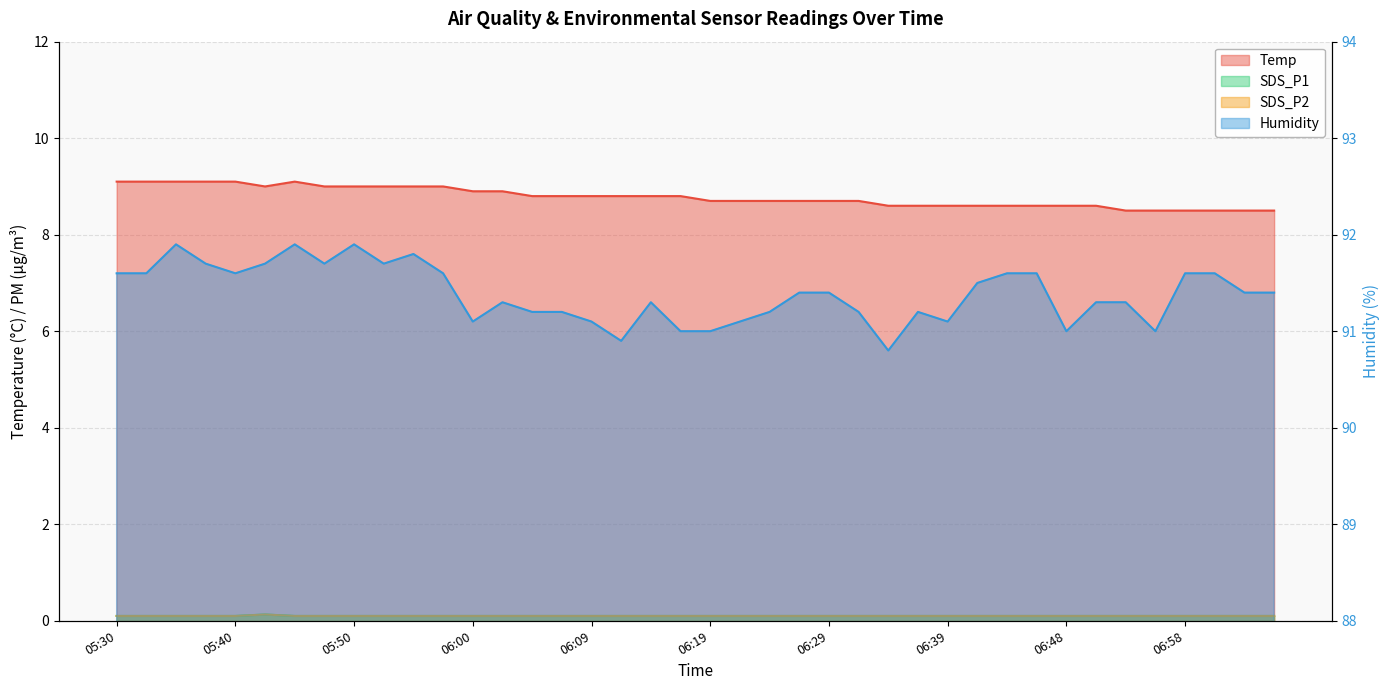

Reading left to right, list all the values displayed in this chart.

Temp: 05:30=9.1	05:33=9.1	05:35=9.1	05:38=9.1	05:40=9.1	05:42=9.0	05:45=9.1	05:47=9.0	05:50=9.0	05:52=9.0	05:55=9.0	05:57=9.0	06:00=8.9	06:02=8.9	06:04=8.8	06:07=8.8	06:09=8.8	06:12=8.8	06:14=8.8	06:17=8.8	06:19=8.7	06:22=8.7	06:24=8.7	06:26=8.7	06:29=8.7	06:31=8.7	06:34=8.6	06:36=8.6	06:39=8.6	06:41=8.6	06:43=8.6	06:46=8.6	06:48=8.6	06:51=8.6	06:53=8.5	06:56=8.5	06:58=8.5	07:00=8.5	07:03=8.5	07:05=8.5
Humidity: 05:30=91.6	05:33=91.6	05:35=91.9	05:38=91.7	05:40=91.6	05:42=91.7	05:45=91.9	05:47=91.7	05:50=91.9	05:52=91.7	05:55=91.8	05:57=91.6	06:00=91.1	06:02=91.3	06:04=91.2	06:07=91.2	06:09=91.1	06:12=90.9	06:14=91.3	06:17=91.0	06:19=91.0	06:22=91.1	06:24=91.2	06:26=91.4	06:29=91.4	06:31=91.2	06:34=90.8	06:36=91.2	06:39=91.1	06:41=91.5	06:43=91.6	06:46=91.6	06:48=91.0	06:51=91.3	06:53=91.3	06:56=91.0	06:58=91.6	07:00=91.6	07:03=91.4	07:05=91.4
SDS_P1: 05:30=0.1	05:33=0.1	05:35=0.1	05:38=0.1	05:40=0.1	05:42=0.1	05:45=0.1	05:47=0.1	05:50=0.1	05:52=0.1	05:55=0.1	05:57=0.1	06:00=0.1	06:02=0.1	06:04=0.1	06:07=0.1	06:09=0.1	06:12=0.1	06:14=0.1	06:17=0.1	06:19=0.1	06:22=0.1	06:24=0.1	06:26=0.1	06:29=0.1	06:31=0.1	06:34=0.1	06:36=0.1	06:39=0.1	06:41=0.1	06:43=0.1	06:46=0.1	06:48=0.1	06:51=0.1	06:53=0.1	06:56=0.1	06:58=0.1	07:00=0.1	07:03=0.1	07:05=0.1
SDS_P2: 05:30=0.1	05:33=0.1	05:35=0.1	05:38=0.1	05:40=0.1	05:42=0.1	05:45=0.1	05:47=0.1	05:50=0.1	05:52=0.1	05:55=0.1	05:57=0.1	06:00=0.1	06:02=0.1	06:04=0.1	06:07=0.1	06:09=0.1	06:12=0.1	06:14=0.1	06:17=0.1	06:19=0.1	06:22=0.1	06:24=0.1	06:26=0.1	06:29=0.1	06:31=0.1	06:34=0.1	06:36=0.1	06:39=0.1	06:41=0.1	06:43=0.1	06:46=0.1	06:48=0.1	06:51=0.1	06:53=0.1	06:56=0.1	06:58=0.1	07:00=0.1	07:03=0.1	07:05=0.1